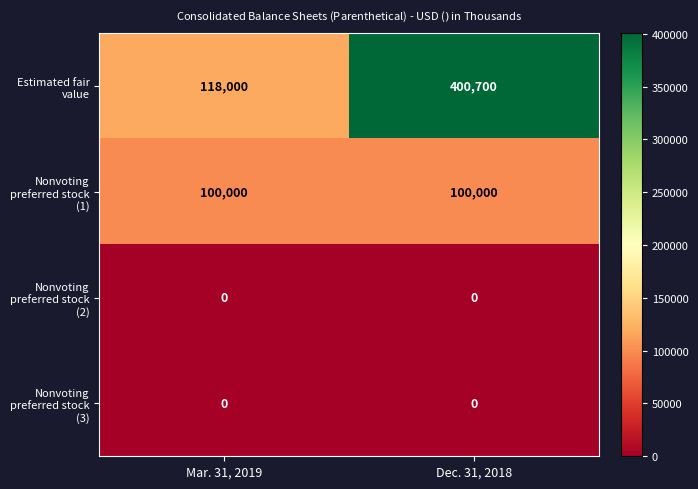

Reading right to left, list all the values displayed in this chart.

Estimated fair value: Dec. 31, 2018=400700	Mar. 31, 2019=118000
Nonvoting preferred stock (1): Dec. 31, 2018=100000	Mar. 31, 2019=100000
Nonvoting preferred stock (2): Dec. 31, 2018=0	Mar. 31, 2019=0
Nonvoting preferred stock (3): Dec. 31, 2018=0	Mar. 31, 2019=0